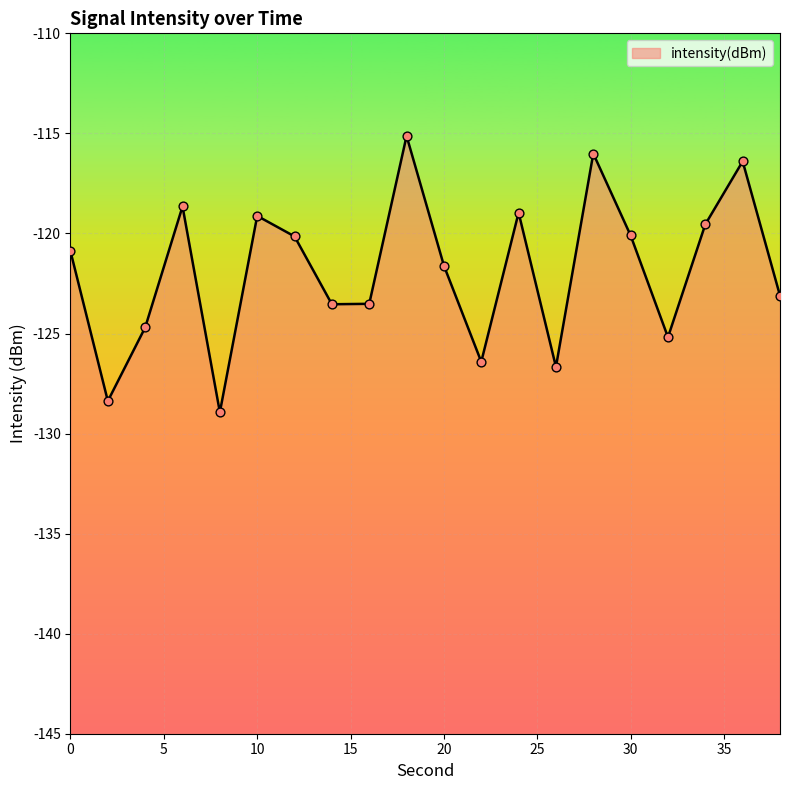

What is the change in value from 26 to 36?

+10.3